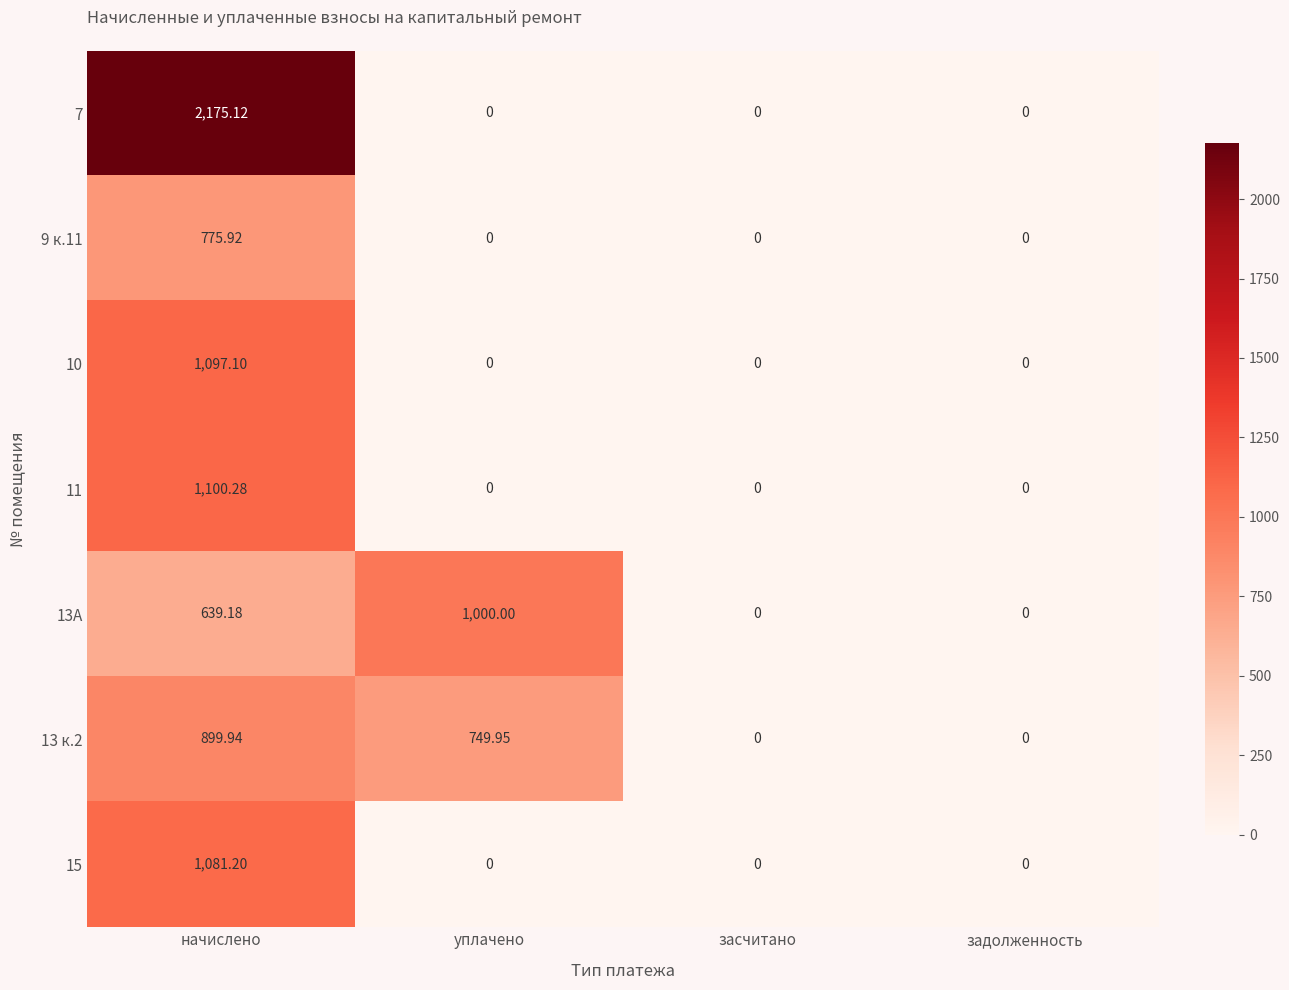

Is the value of 13А at уплачено greater than the value of 9 к.11 at уплачено?

Yes